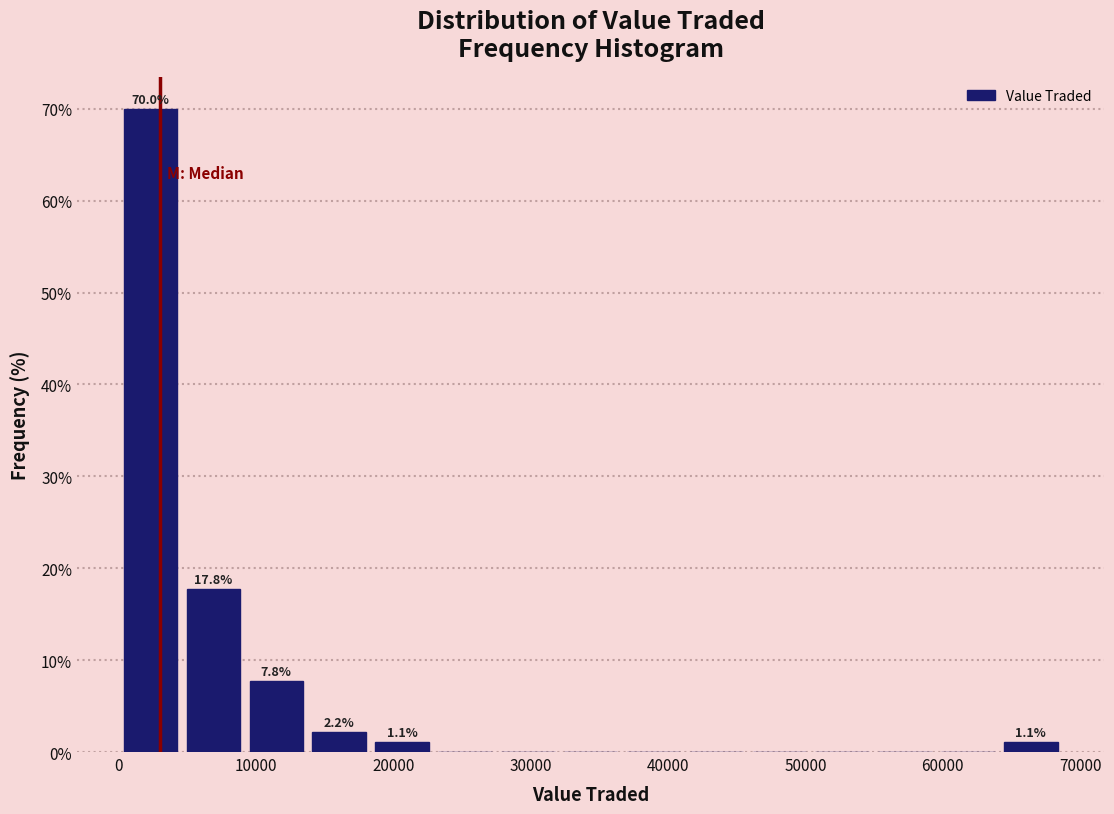

Over which range of the x-axis is the bar tallest?

0 to 5000